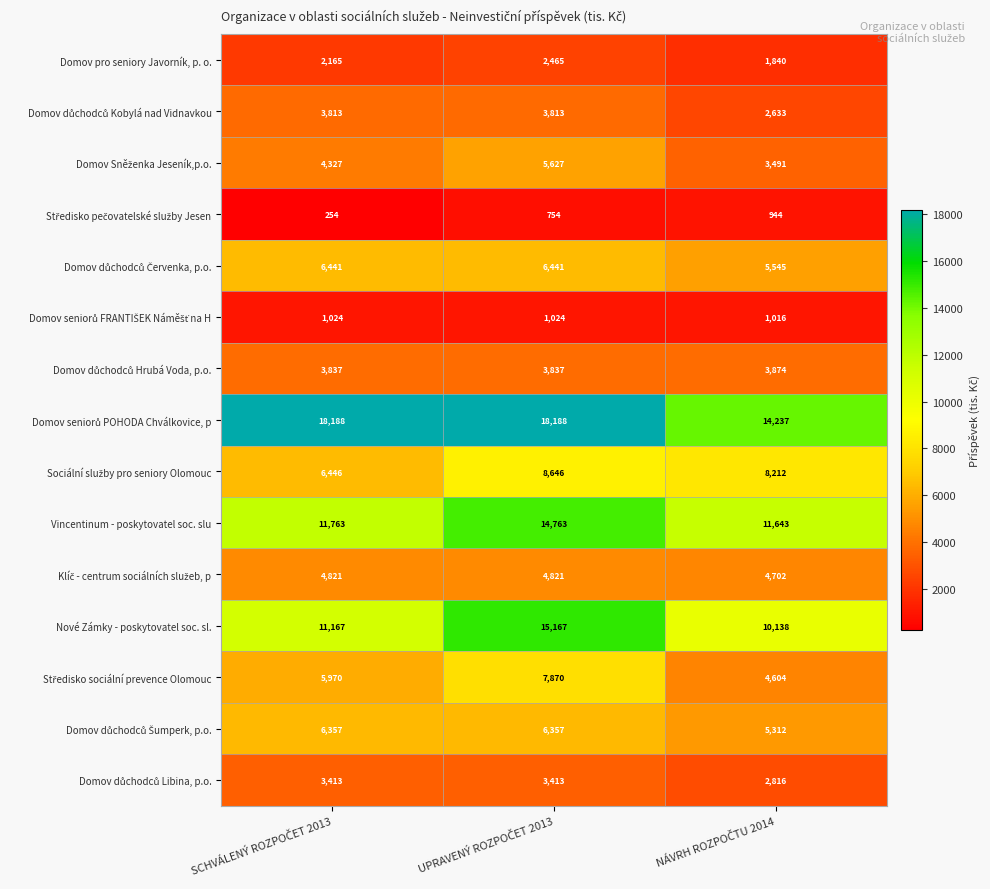

How many Nové Zámky - poskytovatel soc. sl. values are between 10138 and 15167?

3